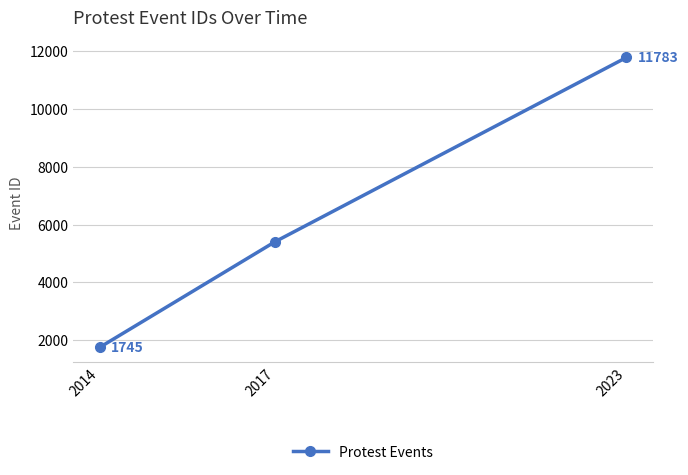

What is the average value?

6312